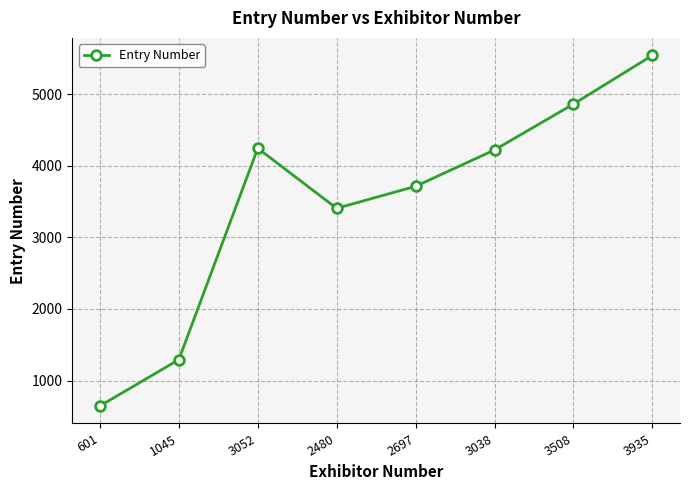

What is the smallest value displayed?

647